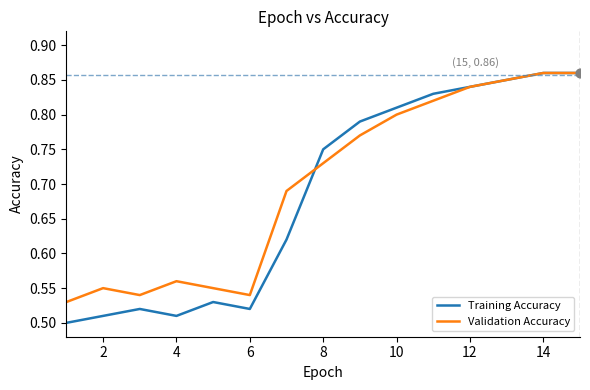

Which series has the largest range (max minus min)?

Training Accuracy